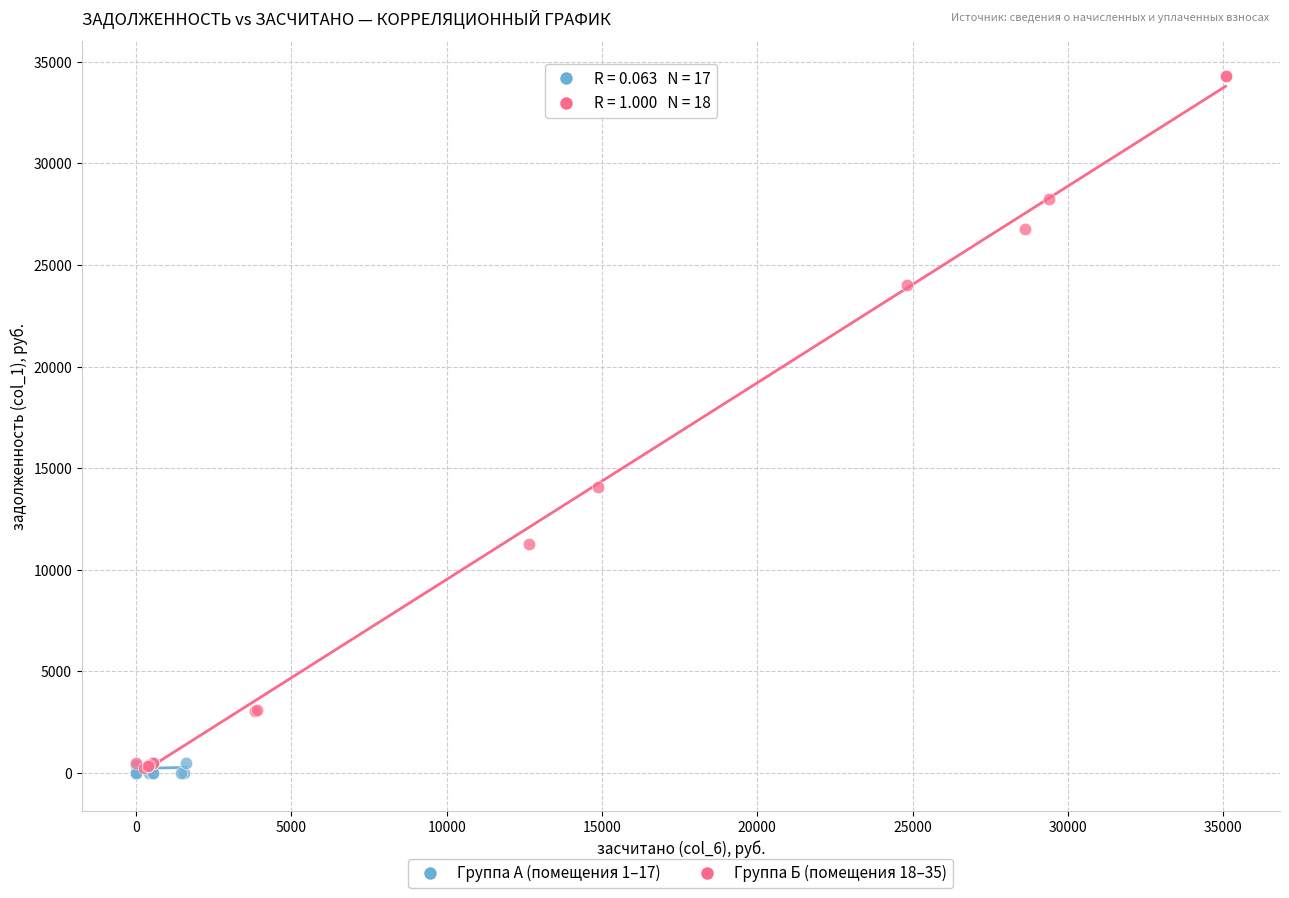

Which series has the widest spread of Y values?

Группа Б (помещения 18–35)